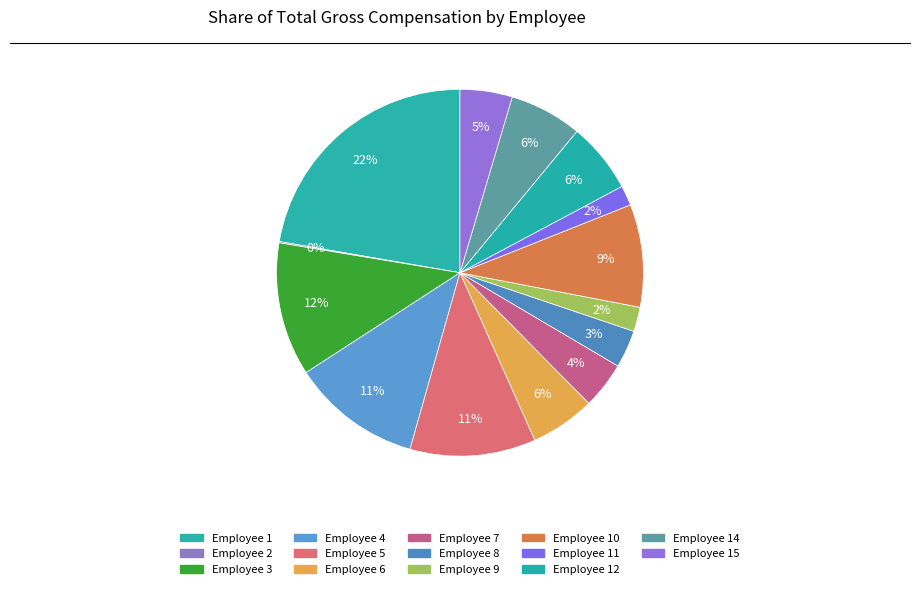

To the nearest percent, what is the average slice percentage?

7%